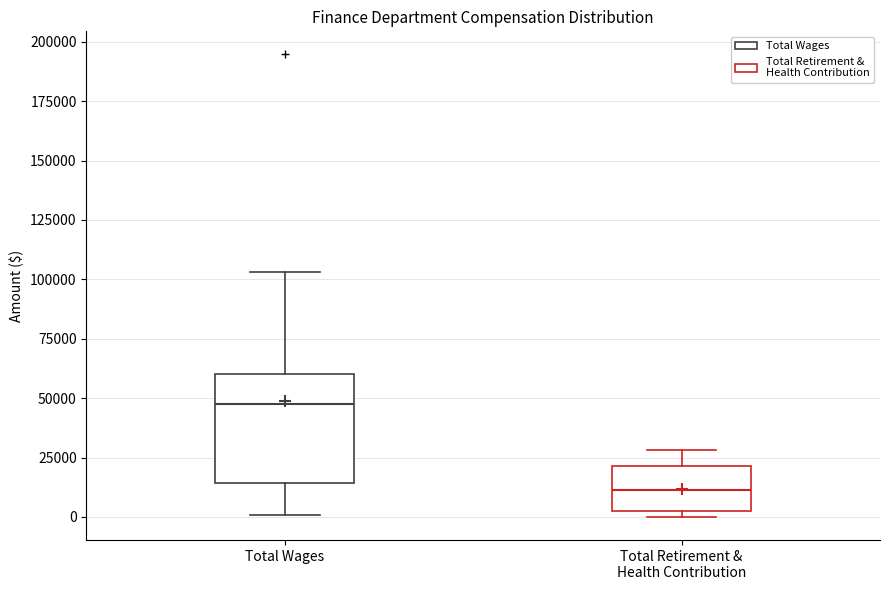

Comparing the boxes themselves (not the whiskers), which one is the tallest?

Total Wages